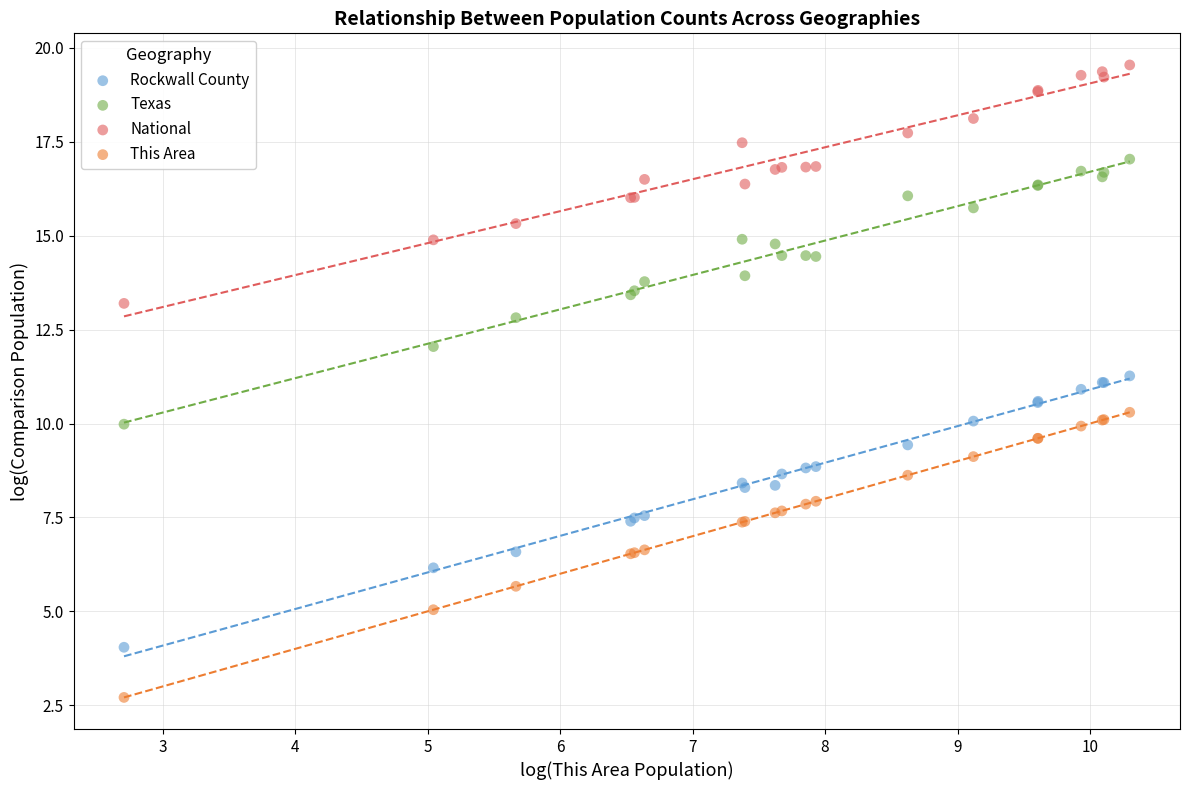

Which series contains the highest Y value?

National